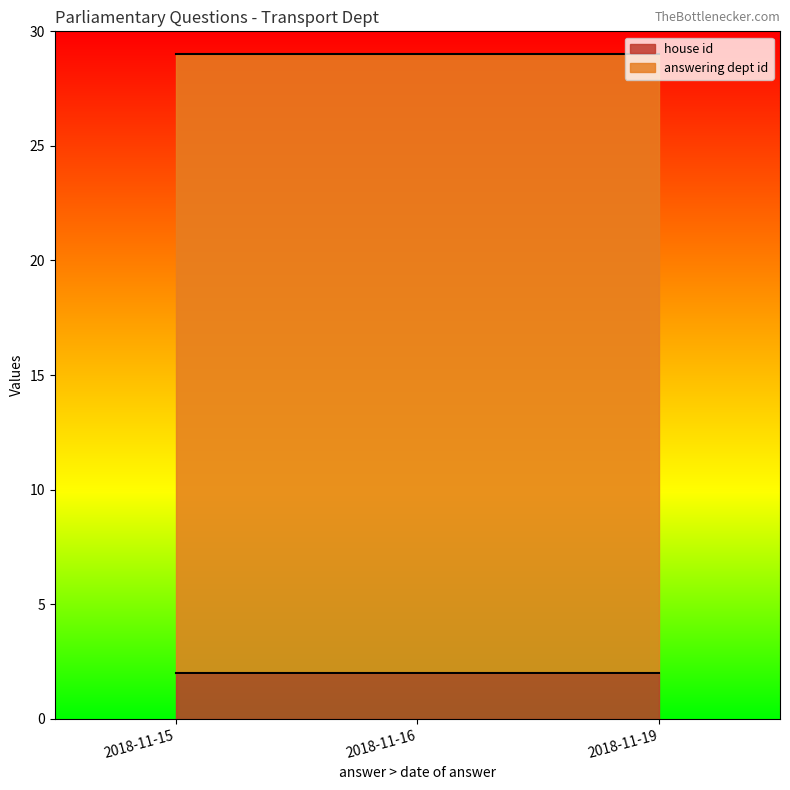

What are all the series names shown in the legend?

house id, answering dept id